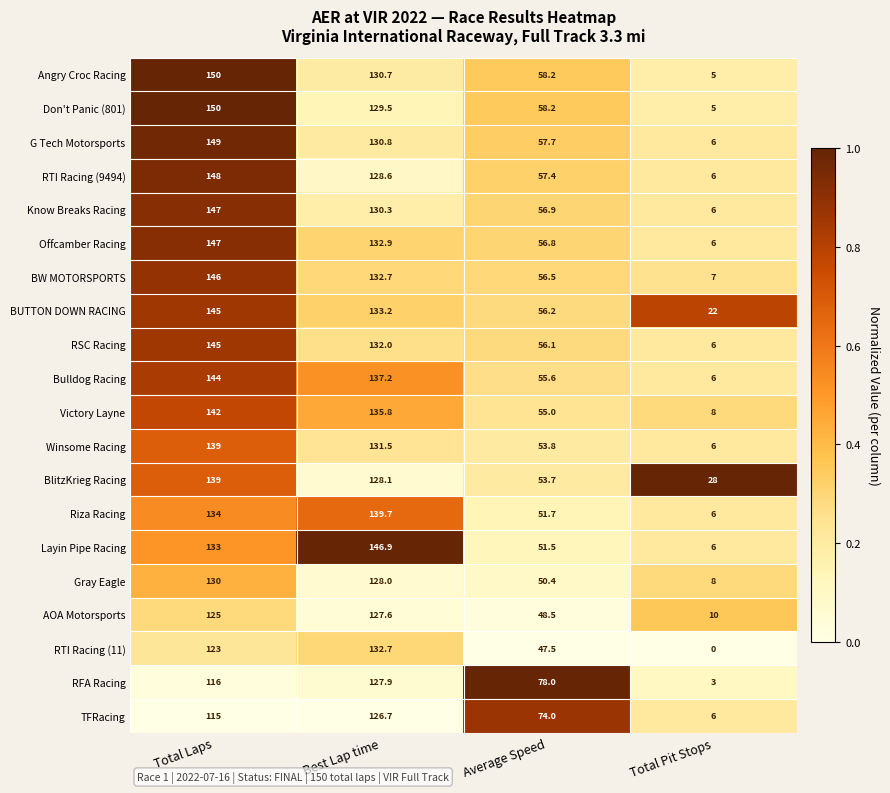

The Don't Panic (801) series shows 70.5 at Best Lap time. True or false?

False